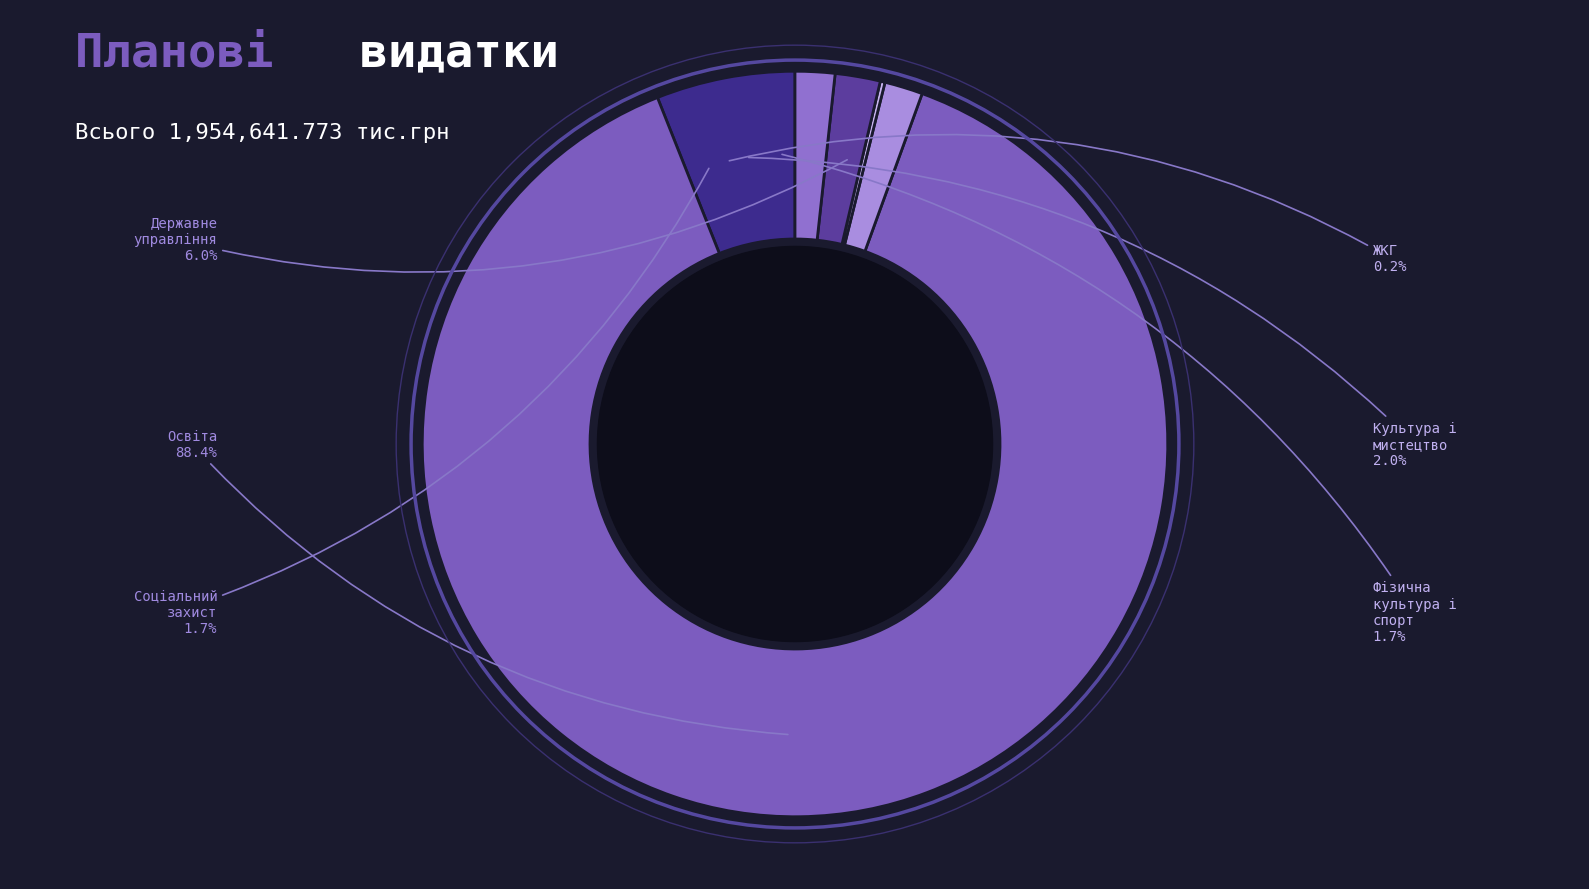

What percentage is the Культура і мистецтво slice, to the nearest percent?

2%